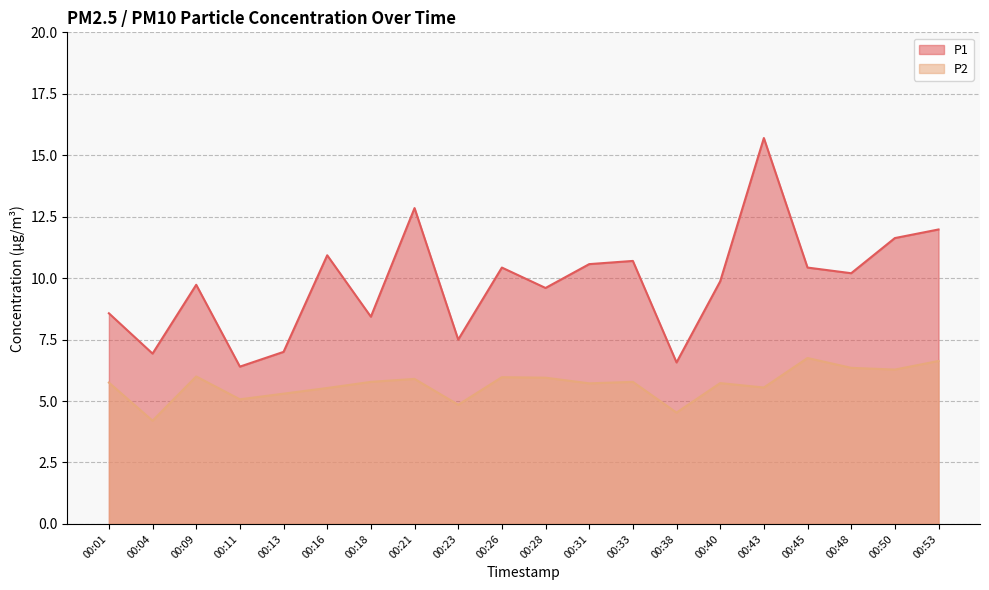

How many categories are shown in the chart?

20